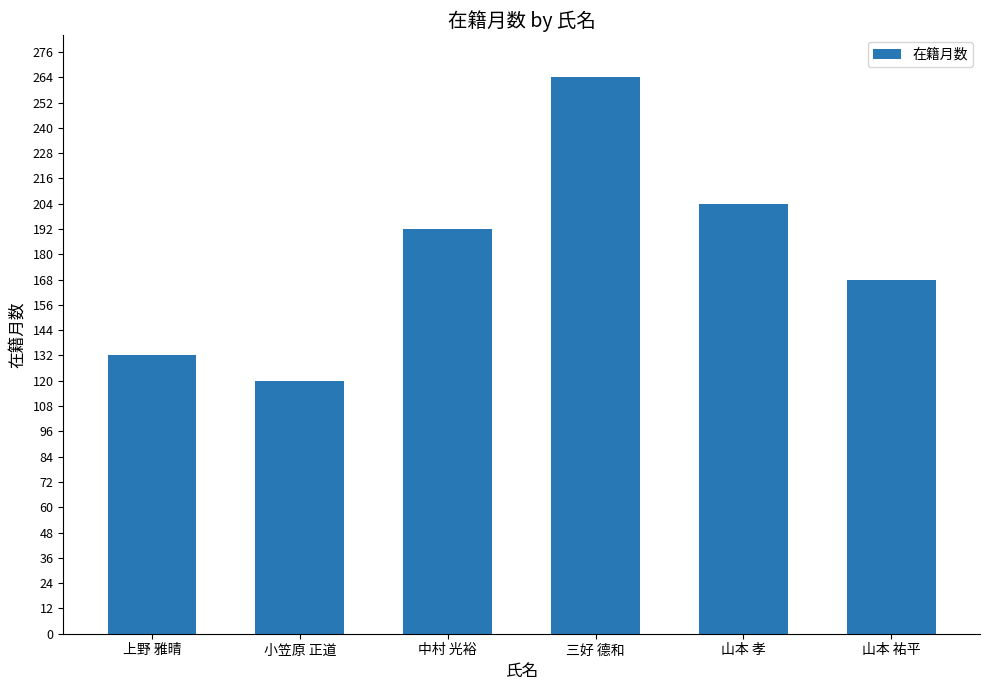

What is the value of the 6th bar from the left?

168